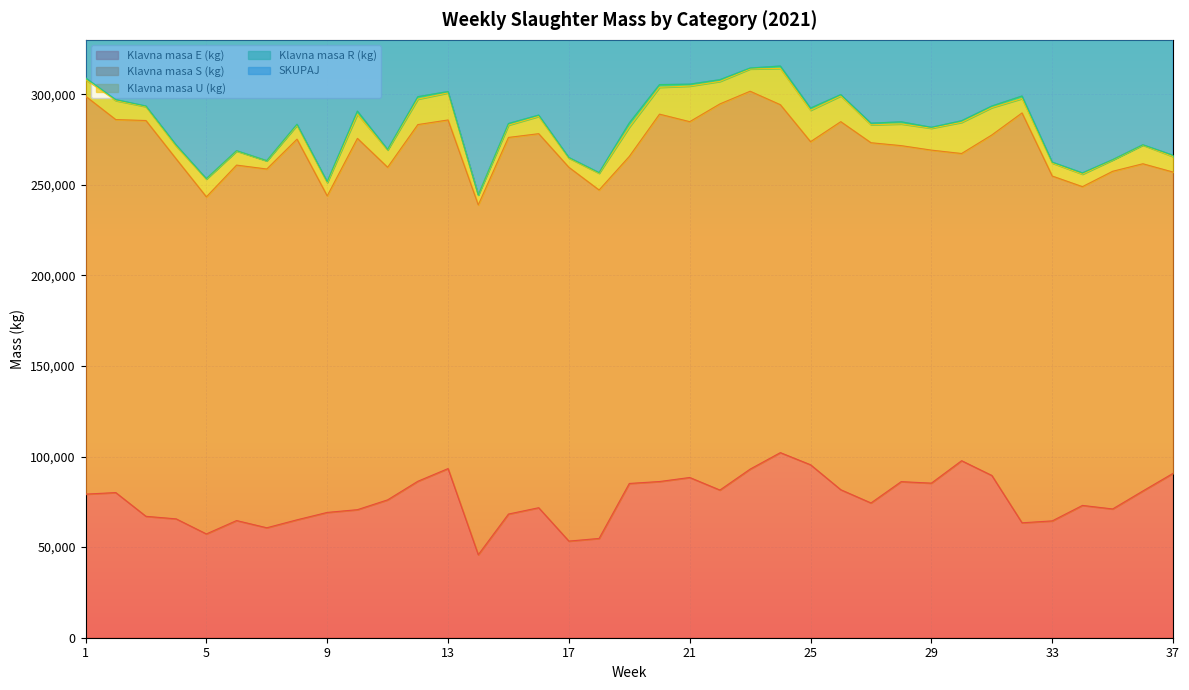

At which label is Klavna masa R (kg) closest to 1135?

28